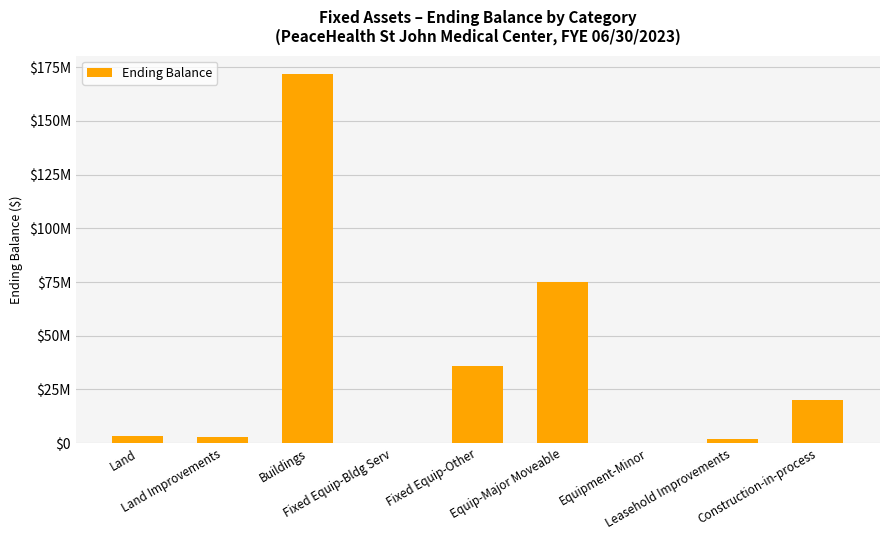

What is the approximate value at Land?

3428725.5